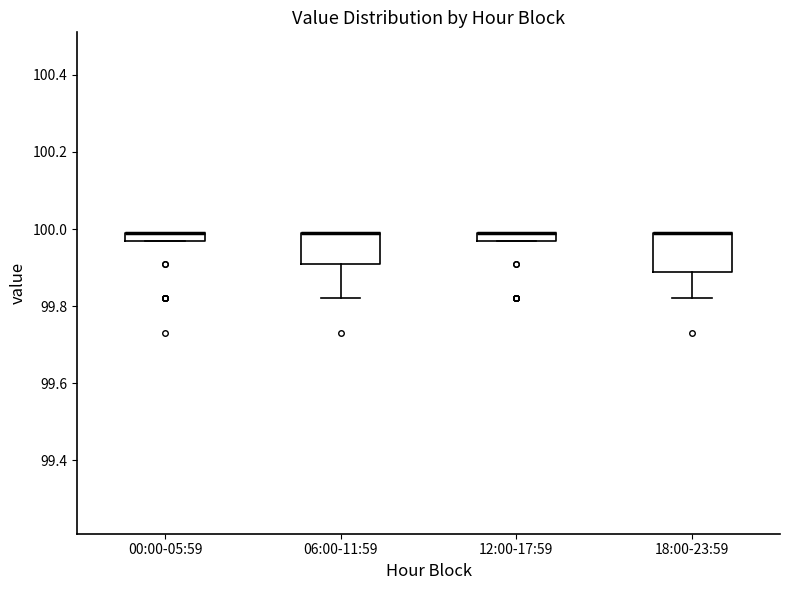

Where is the upper edge of the box for 00:00-05:59 on the y-axis? The values are not printed on the chart, so give them approximately, as read against the axis.

100.00